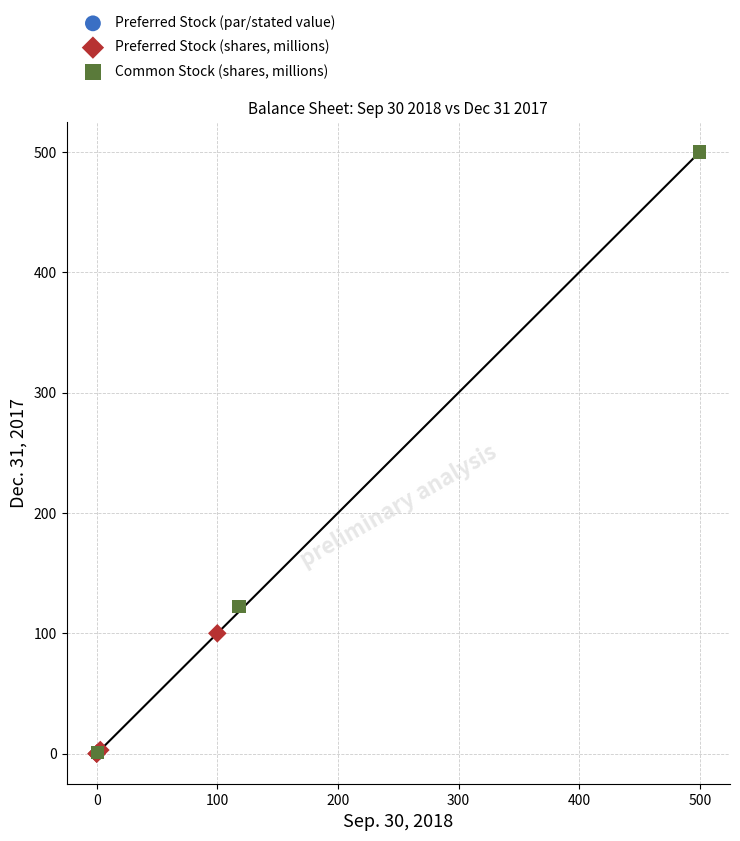

Which series contains the highest Y value?

Common Stock (shares, millions)